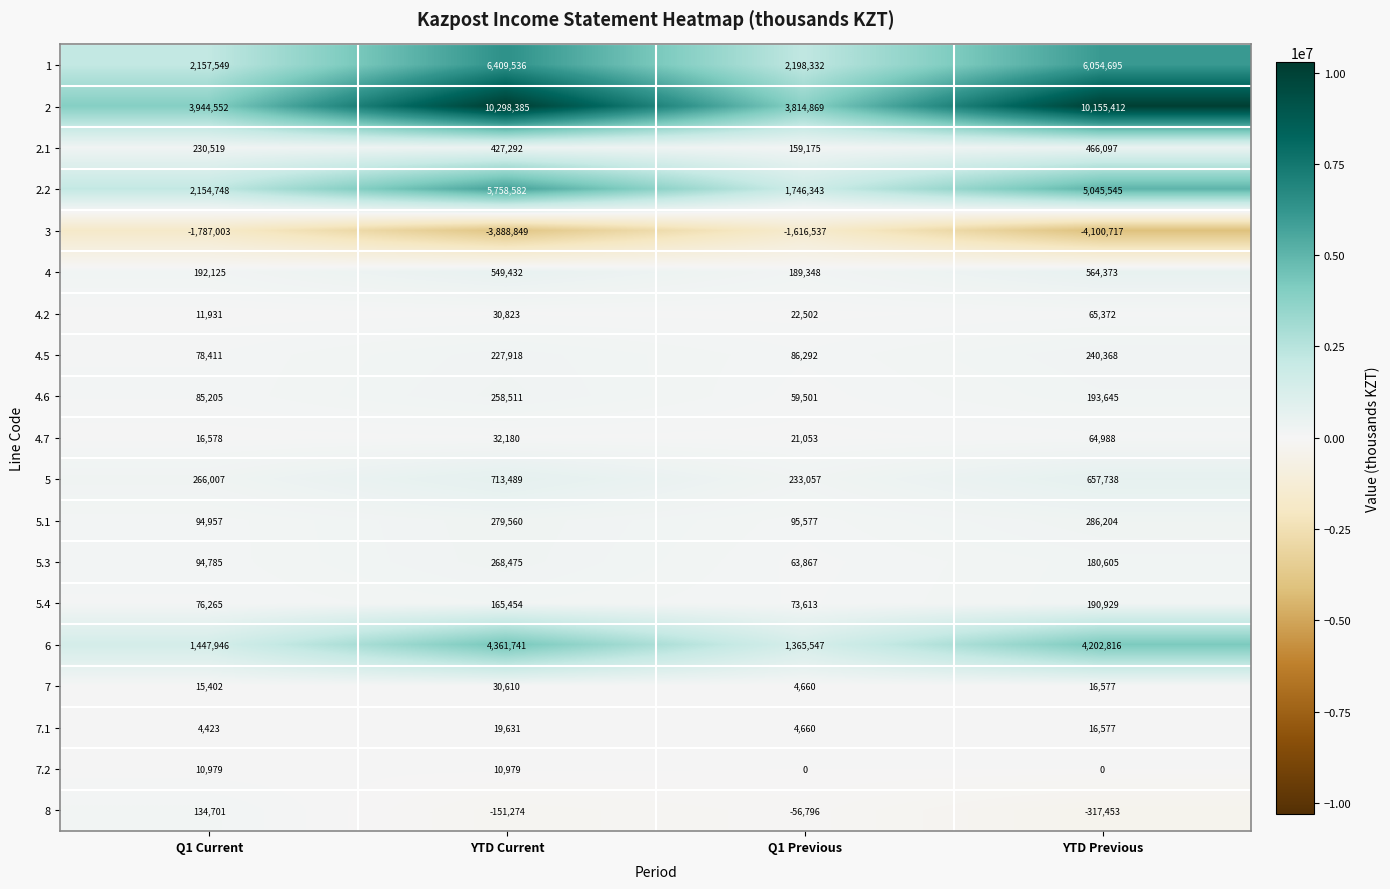

At which label does 5 first exceed 657738?

YTD Current